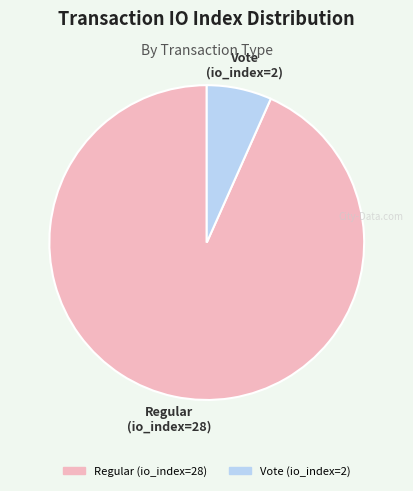

Is there any slice that represents more than half of the pie?

Yes